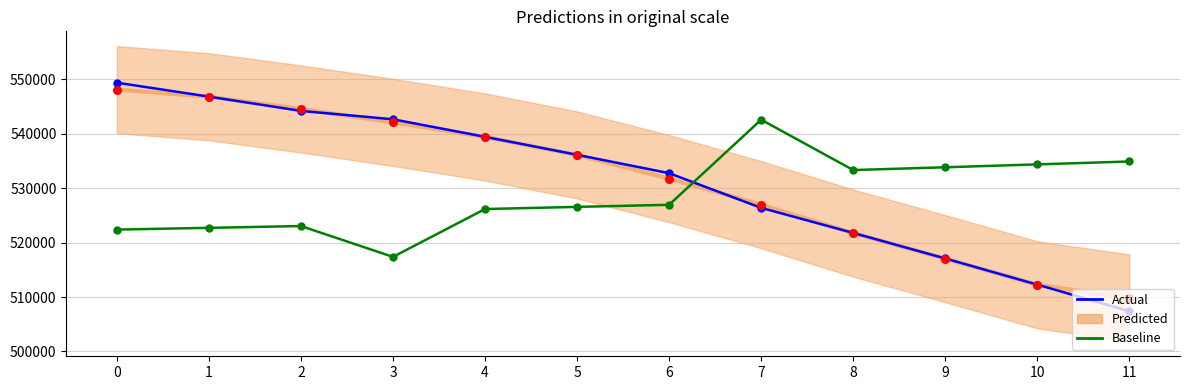

Is the value of Actual at 0 greater than the value of Baseline at 3?

Yes